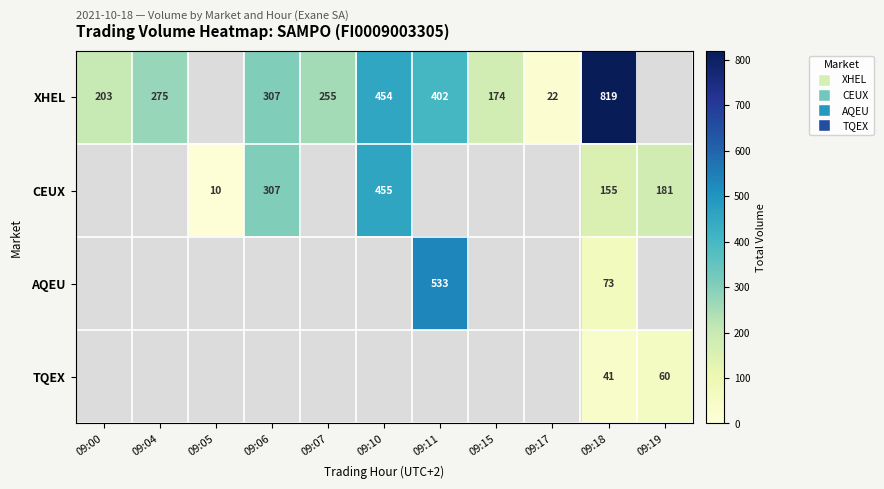

How many data points in XHEL are less than 255?

3